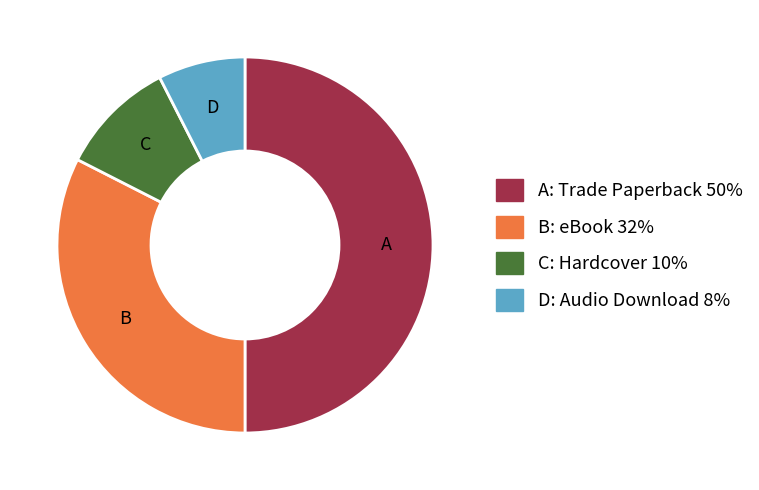

Count the number of slices in the pie.

4